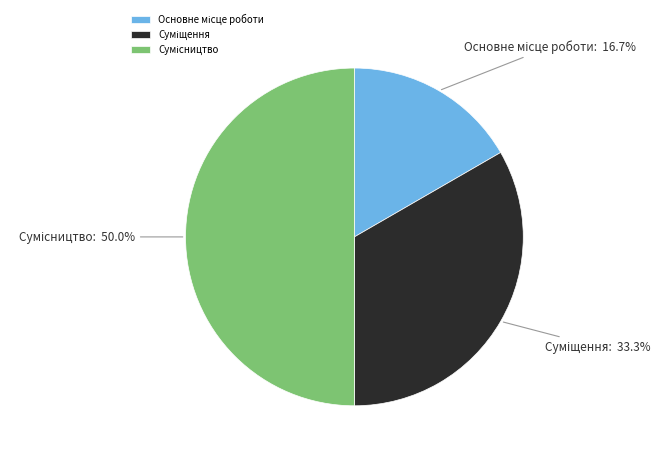

How many slices are in this pie chart?

3